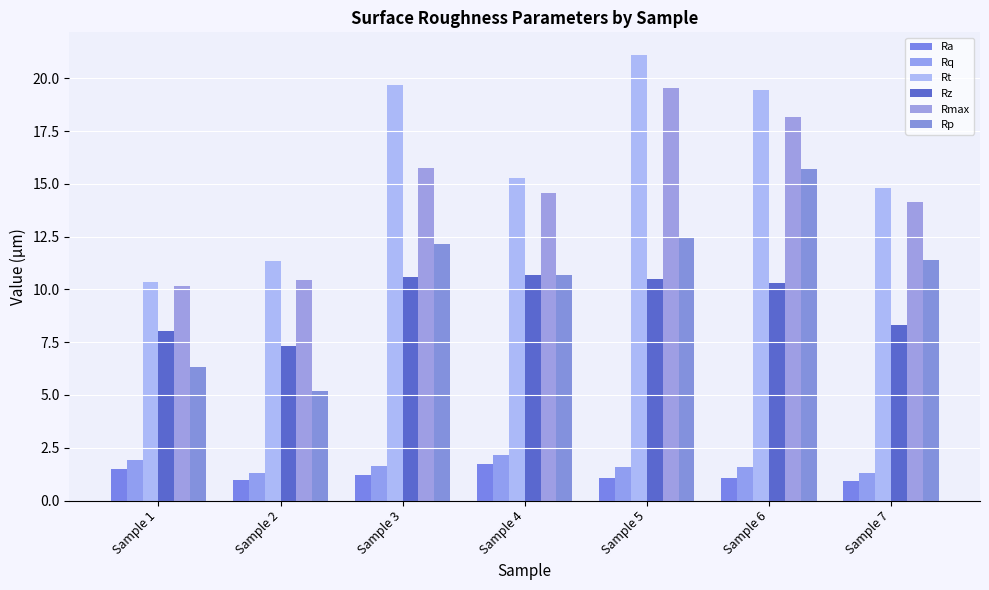

Which category has the highest value in the Rz series?

Sample 4